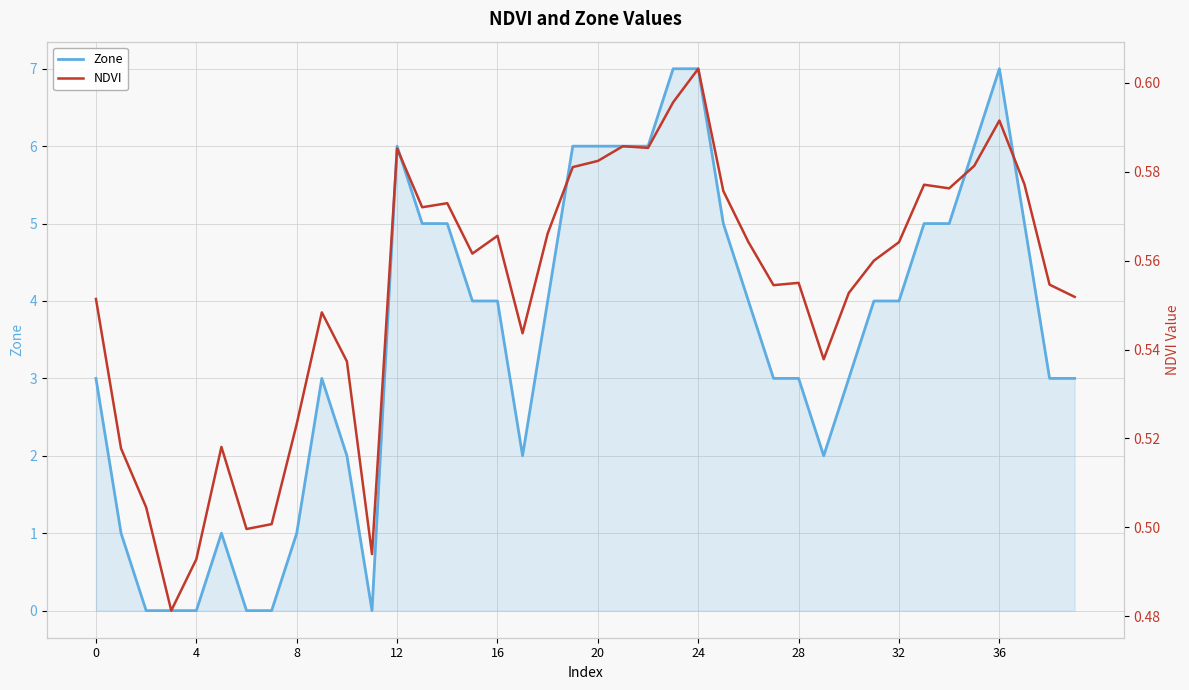

What is the maximum value for Zone?

7